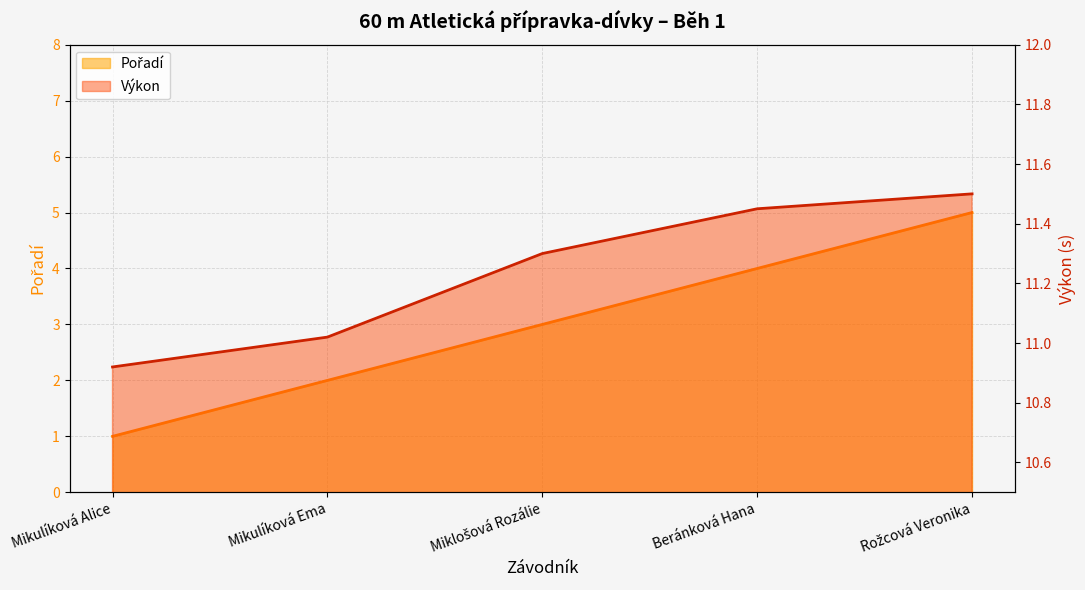

Is it true that Pořadí equals 2.2 at Beránková Hana?

False